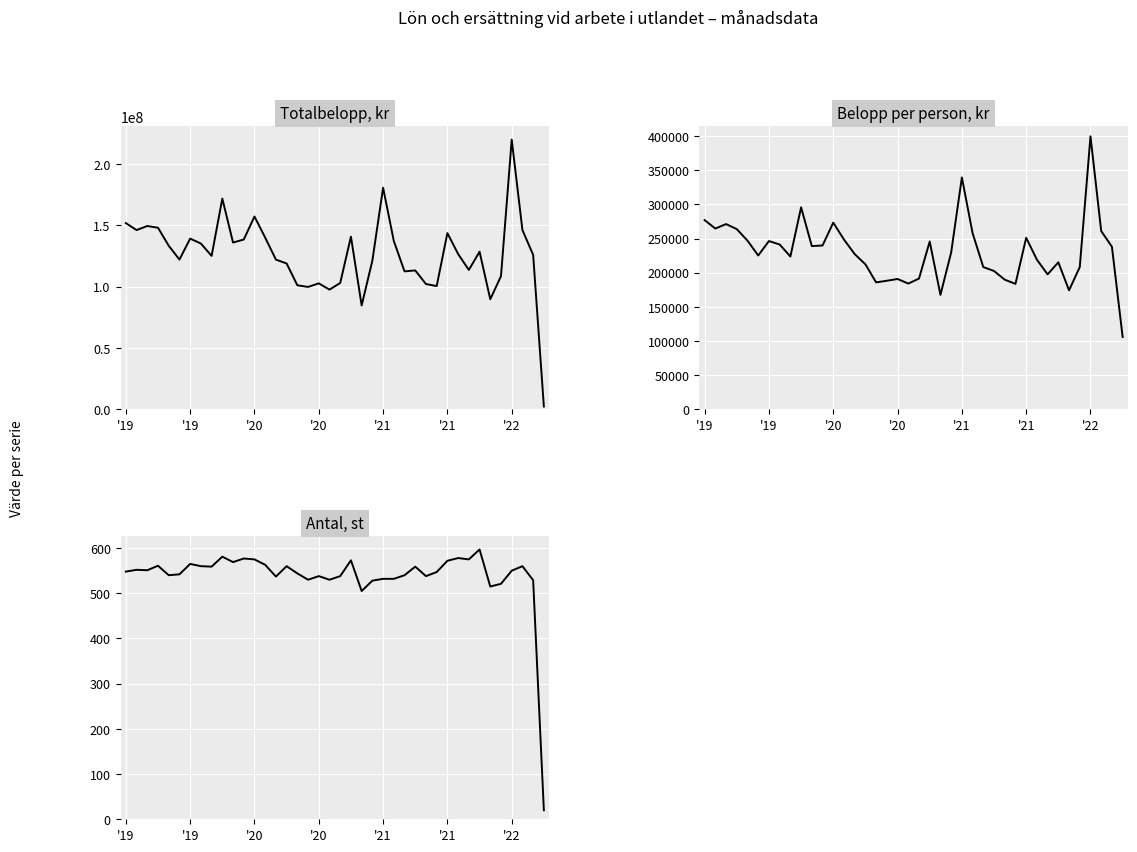

Which series has the largest total across all categories?

Totalbelopp, kr